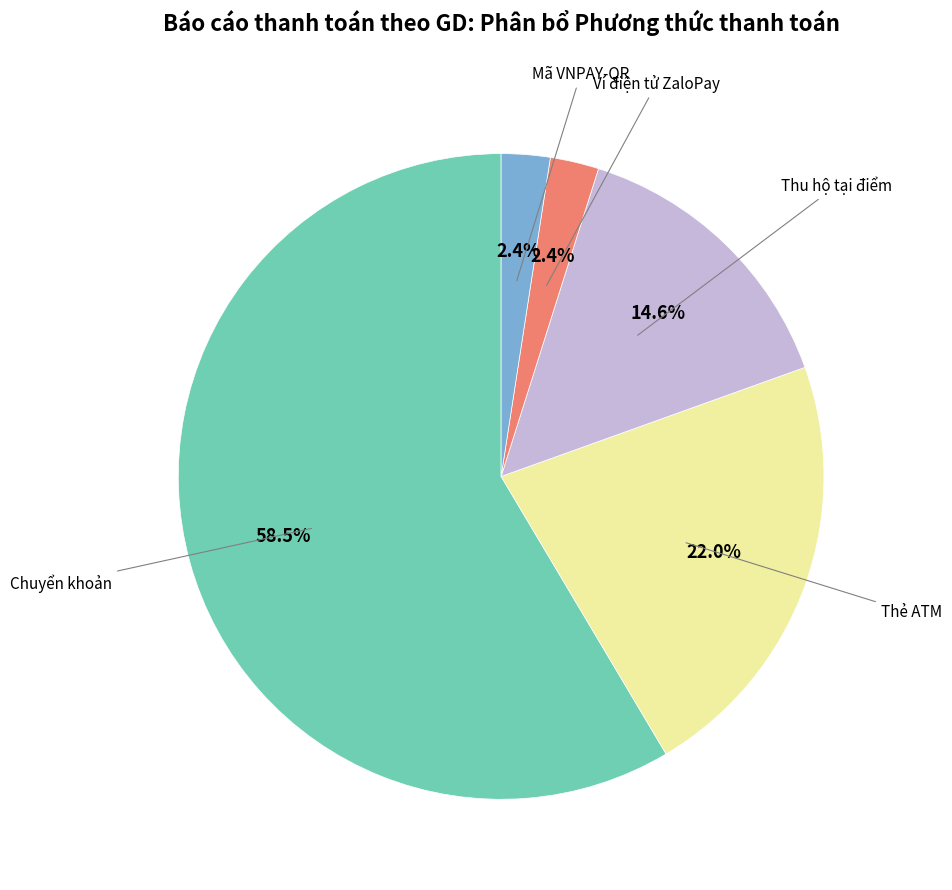

Is Thu hộ tại điểm the majority of the pie?

No